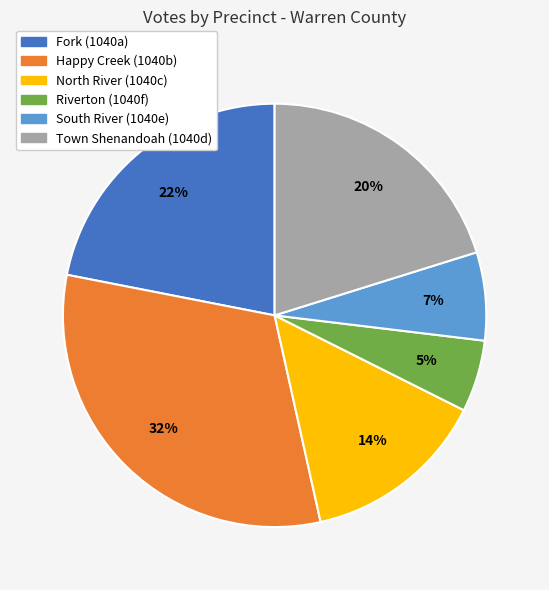

The North River (1040c) slice represents 23% of the pie. True or false?

False